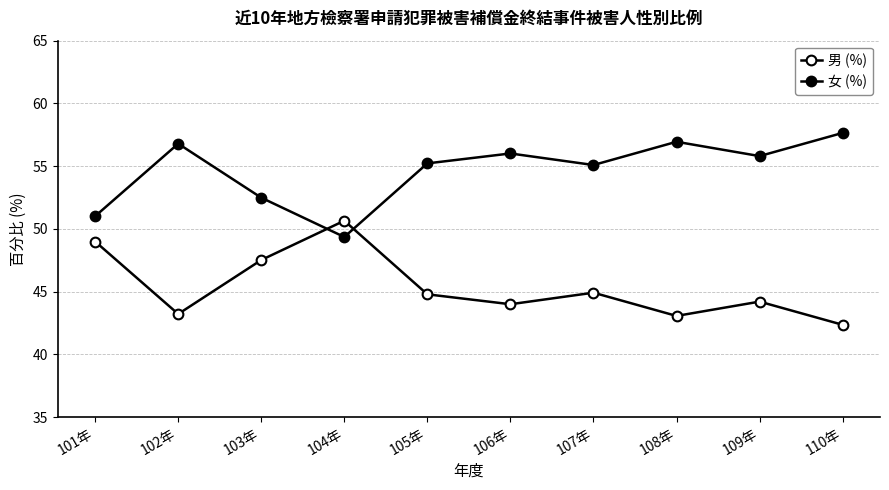

At which category does 女 (%) reach its first local peak?

102年